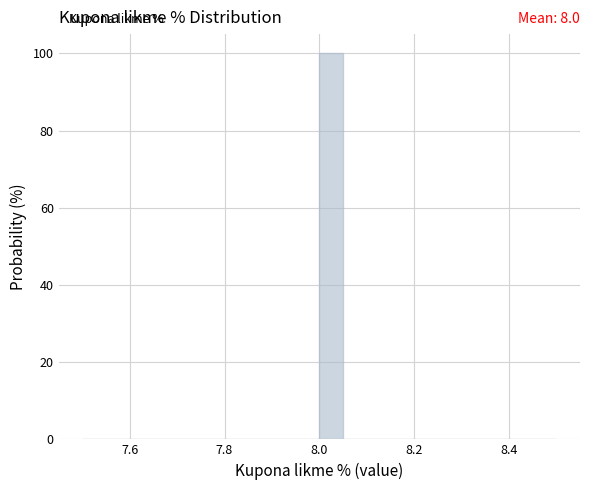

Around what value on the x-axis is the tallest bar? Give the approximate position of its centre, as read against the axis.

8.02